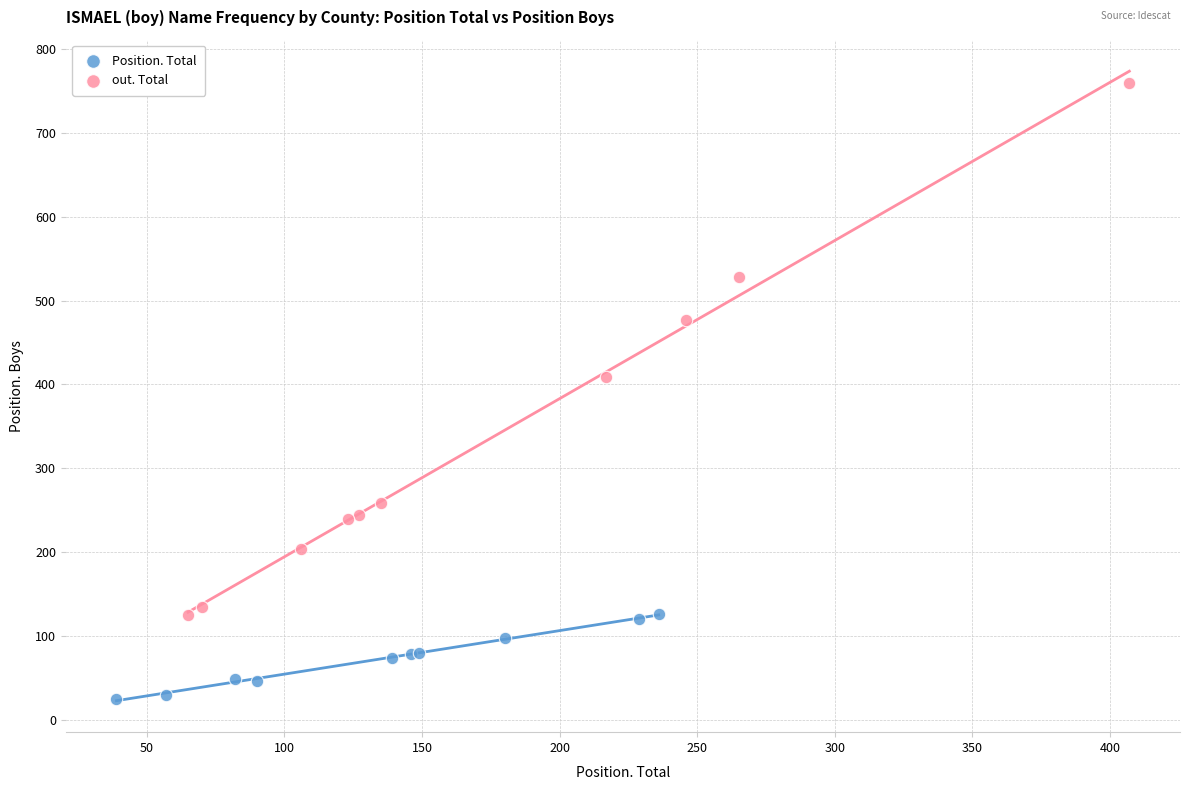

Which series has the largest Y range (max minus min)?

out. Total